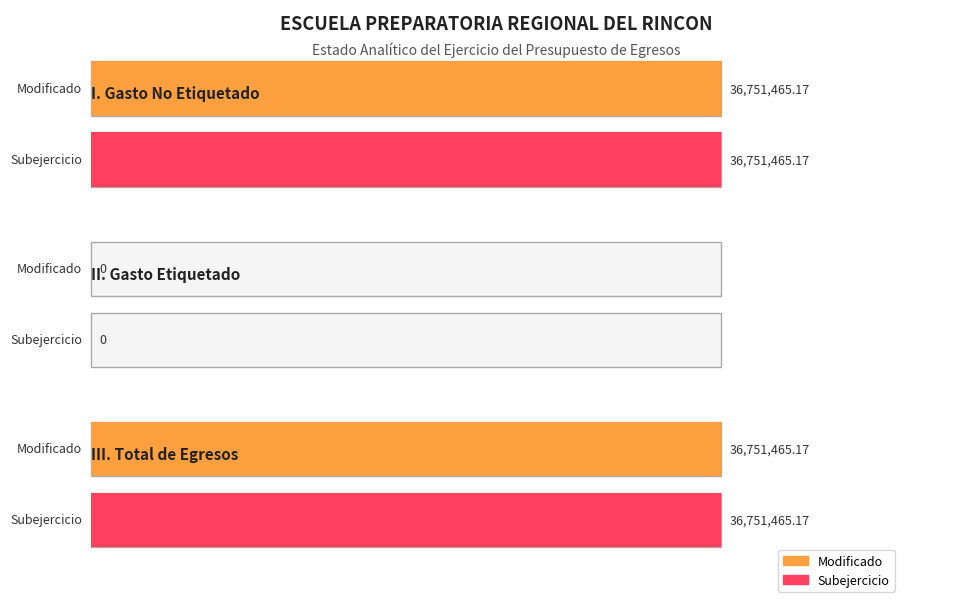

What position from the left is II. Gasto Etiquetado?

2